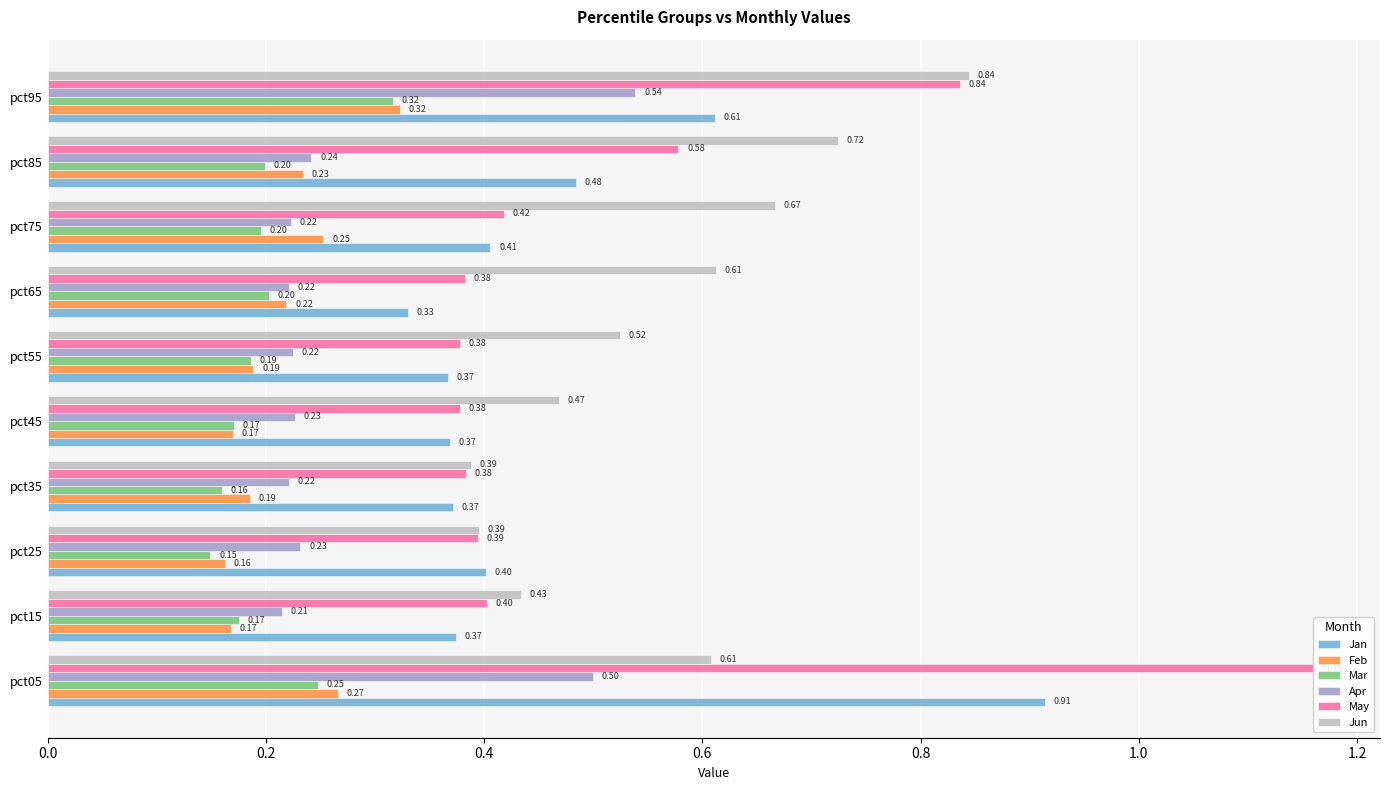

Is it true that May equals 0.4 at pct95?

False